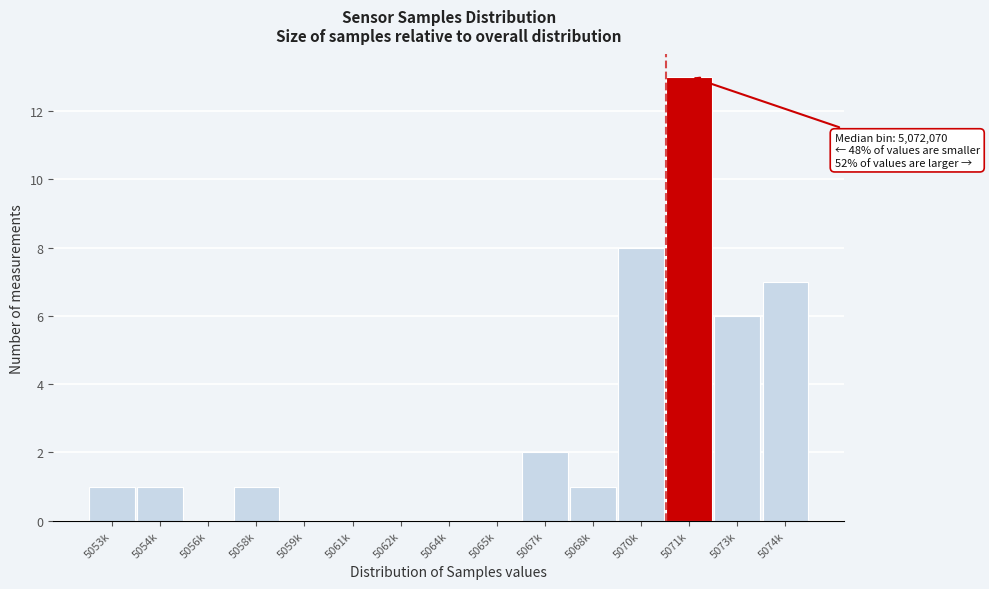

Reading left to right, list all the values displayed in this chart.

5053k=1	5054k=1	5056k=0	5058k=1	5059k=0	5061k=0	5062k=0	5064k=0	5065k=0	5067k=2	5068k=1	5070k=8	5071k=13	5073k=6	5074k=7